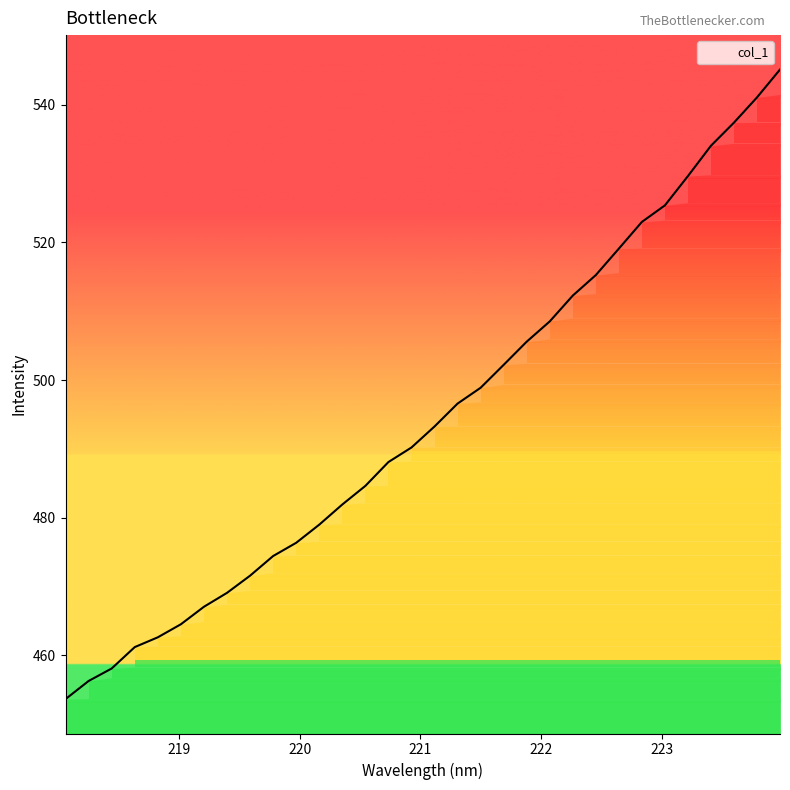

What is the maximum value shown in the chart?

545.1